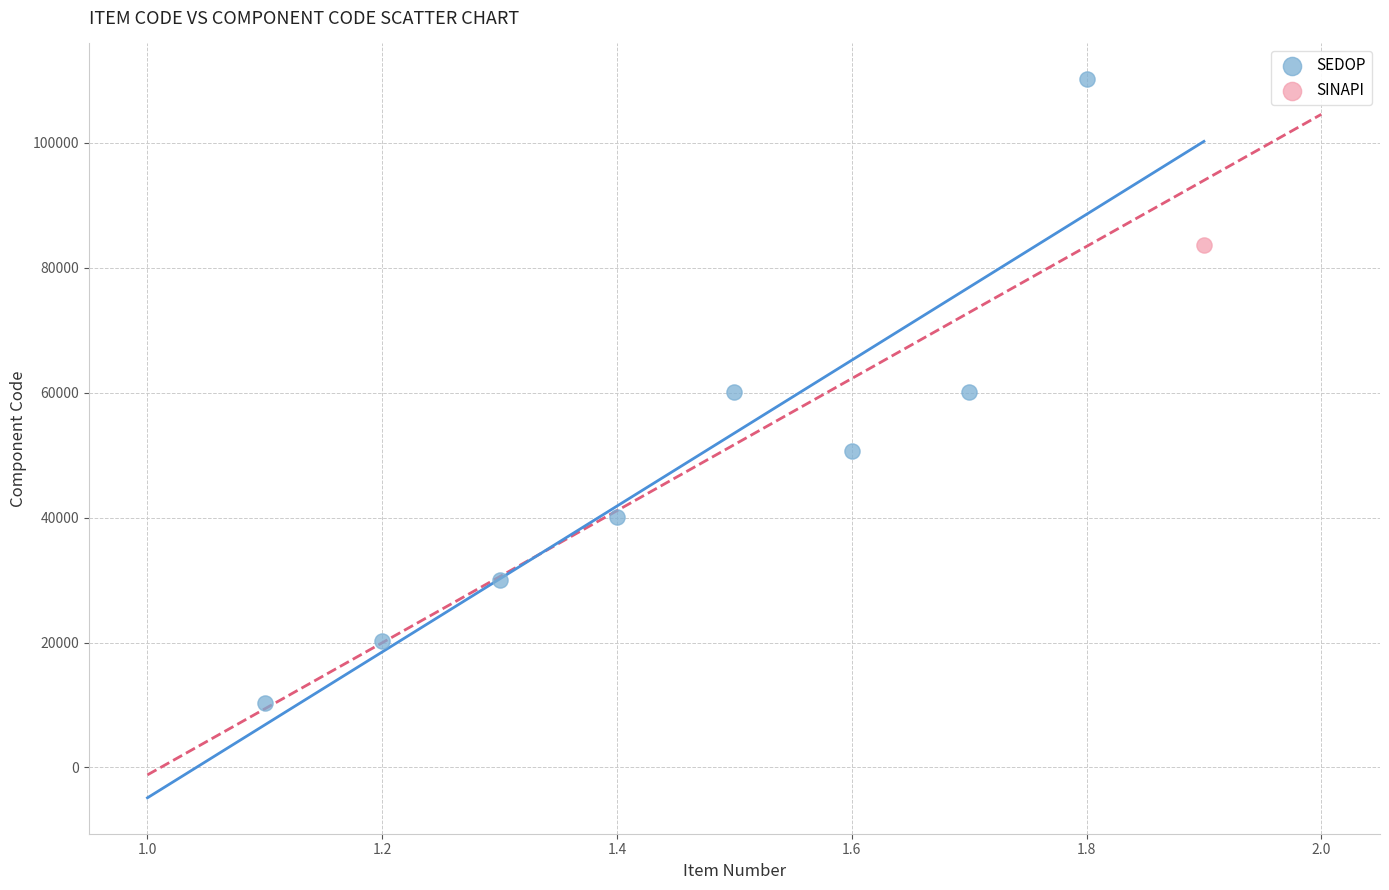

What are all the series names shown in the legend?

SEDOP, SINAPI